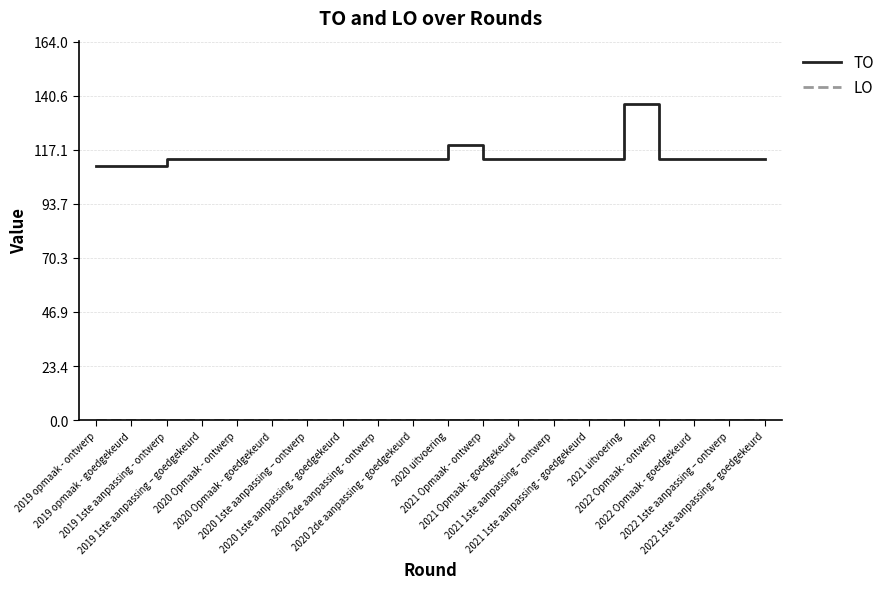

What is the maximum value for TO?

137